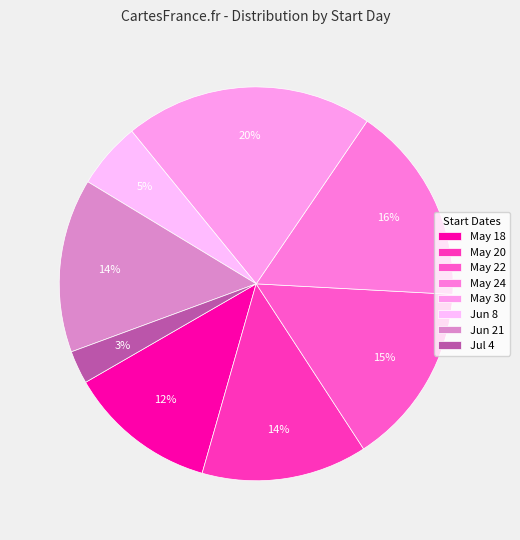

Rank the categories by value from lowest to highest.

07/04/2016, 06/08/2016, 05/18/2016, 05/20/2016, 06/21/2016, 05/22/2016, 05/24/2016, 05/30/2016